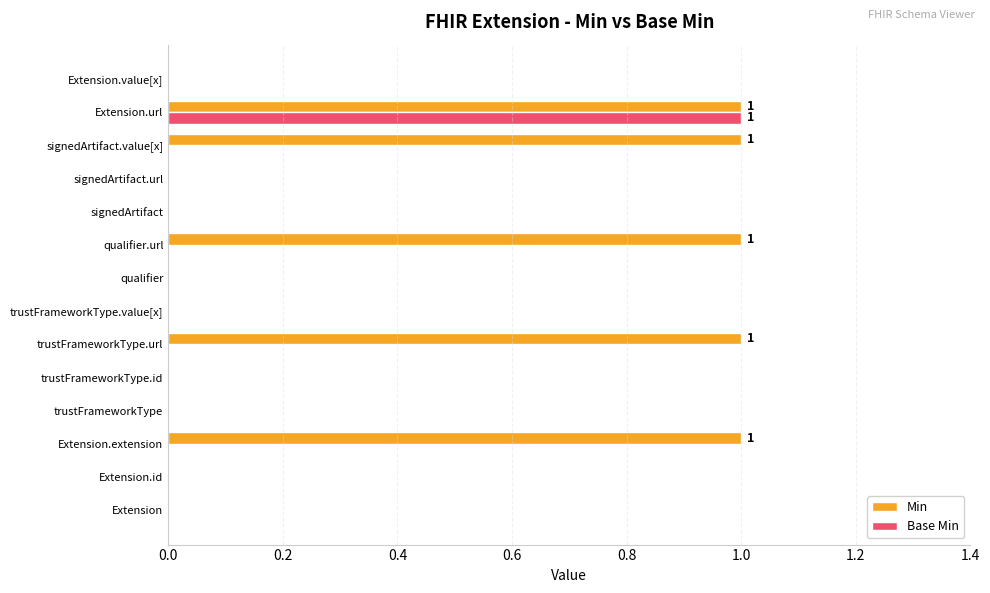

Between Extension and qualifier.url, which series saw the biggest shift?

Min